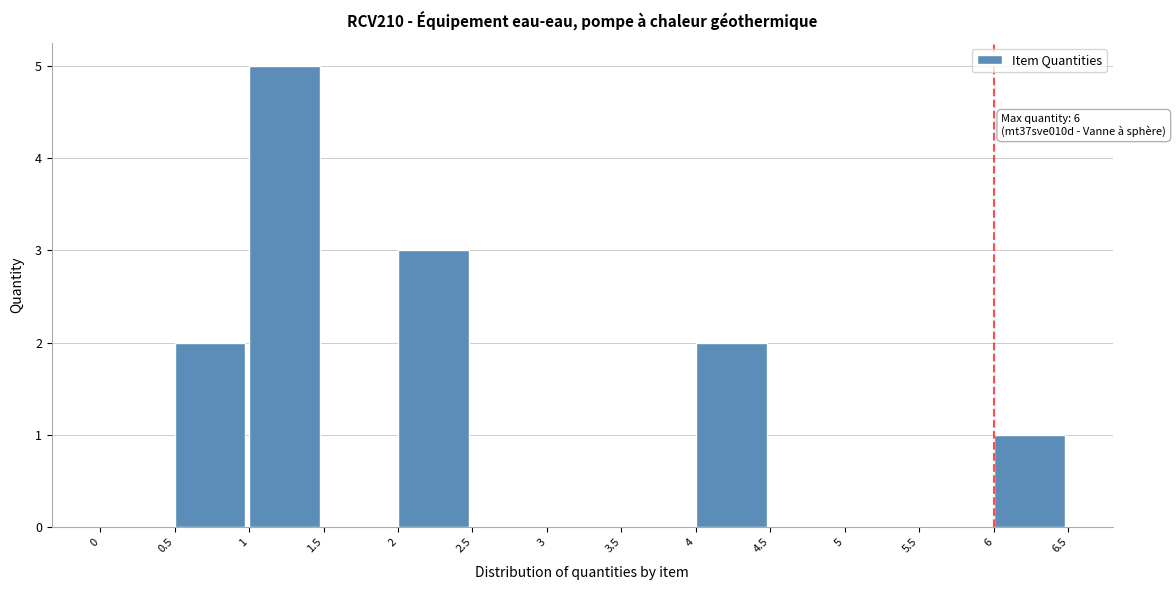

Which range on the x-axis has the tallest bar?

1 to 1.5